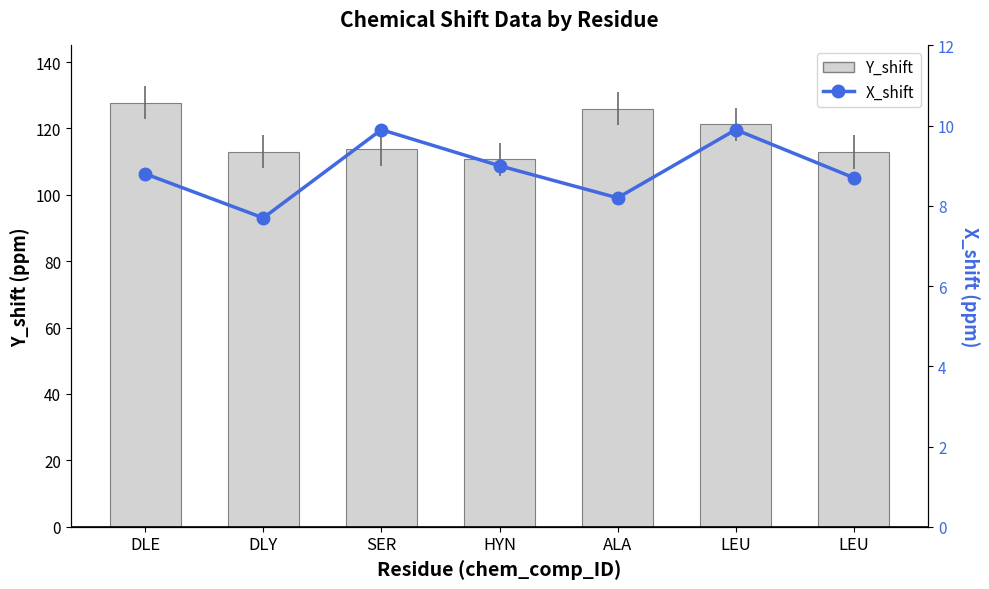

Rank the series at SER from lowest to highest value.

X_shift, Y_shift